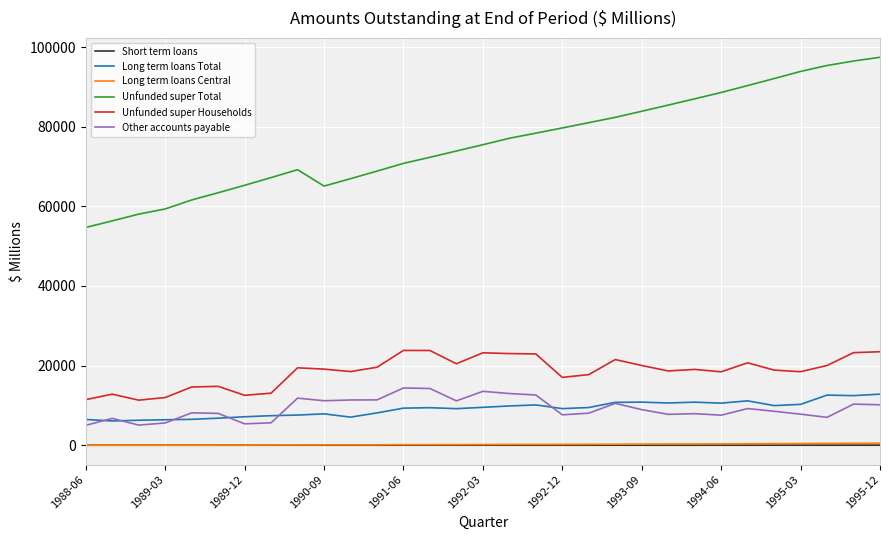

How many lines are shown in the chart?

6